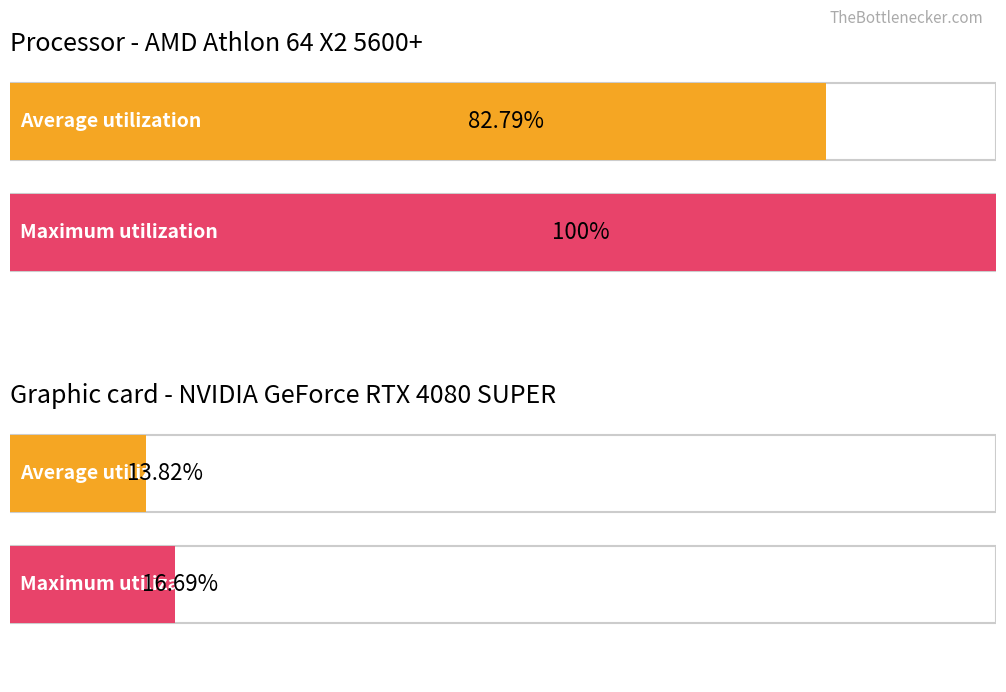

Is it true that Average utilization equals 14 at J?

False